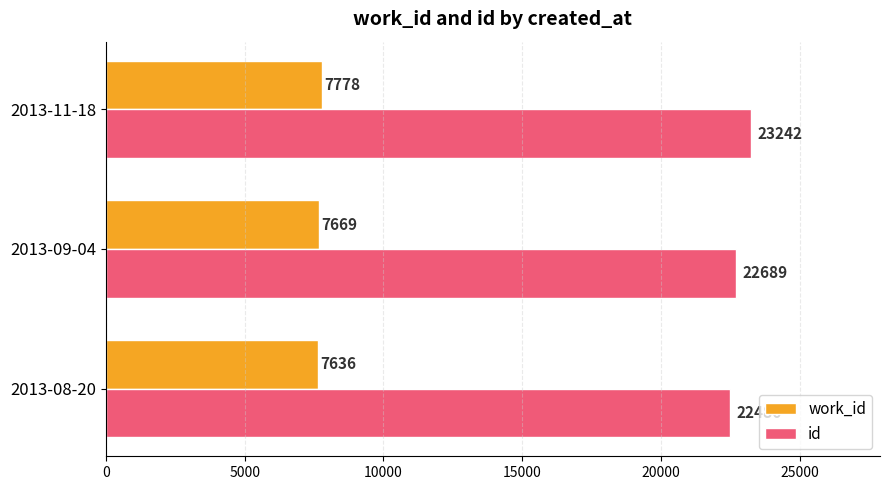

Where is work_id nearest to the value 7707?

2013-09-04